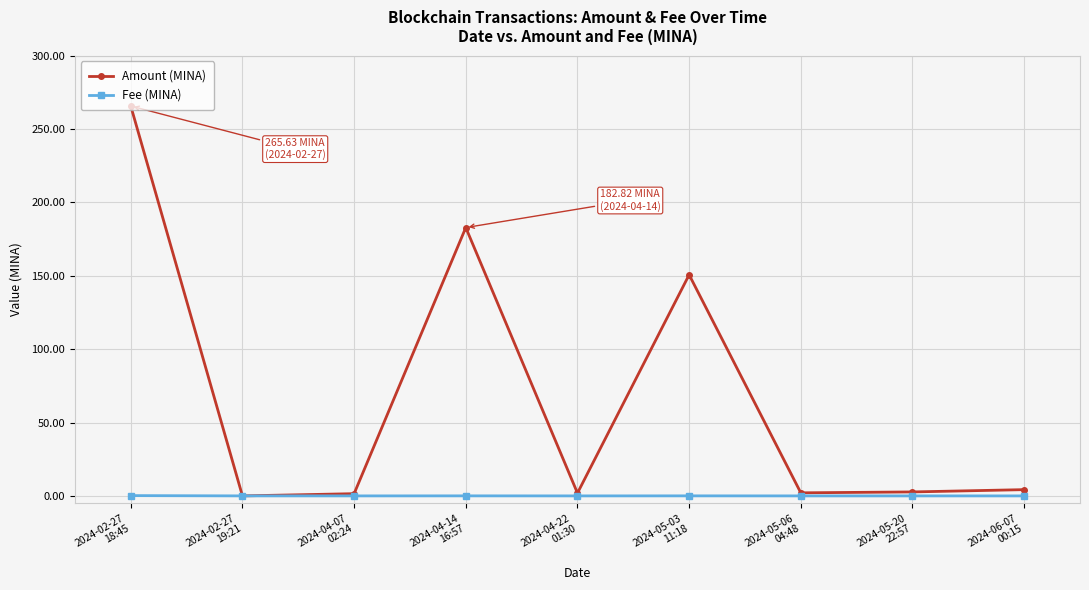

In Amount (MINA), how many points are lower than both neighbors (excluding endpoints)?

3